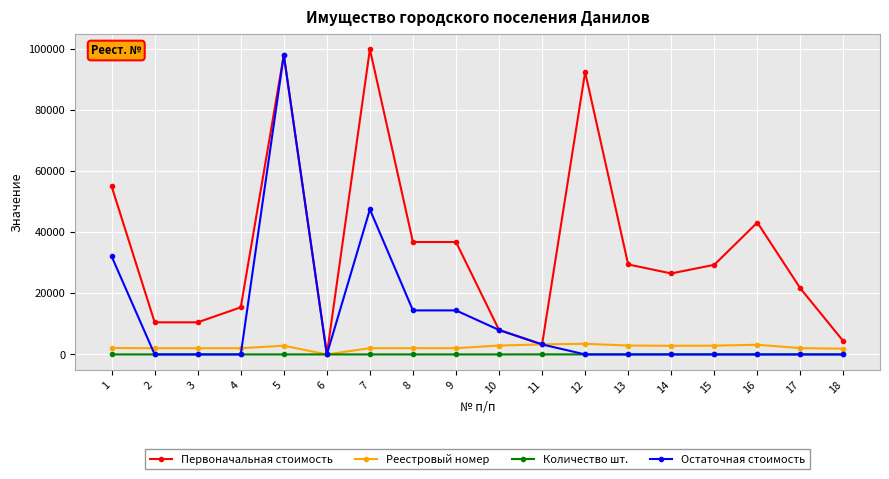

The value of Остаточная стоимость at 3 is 57514.8. True or false?

False